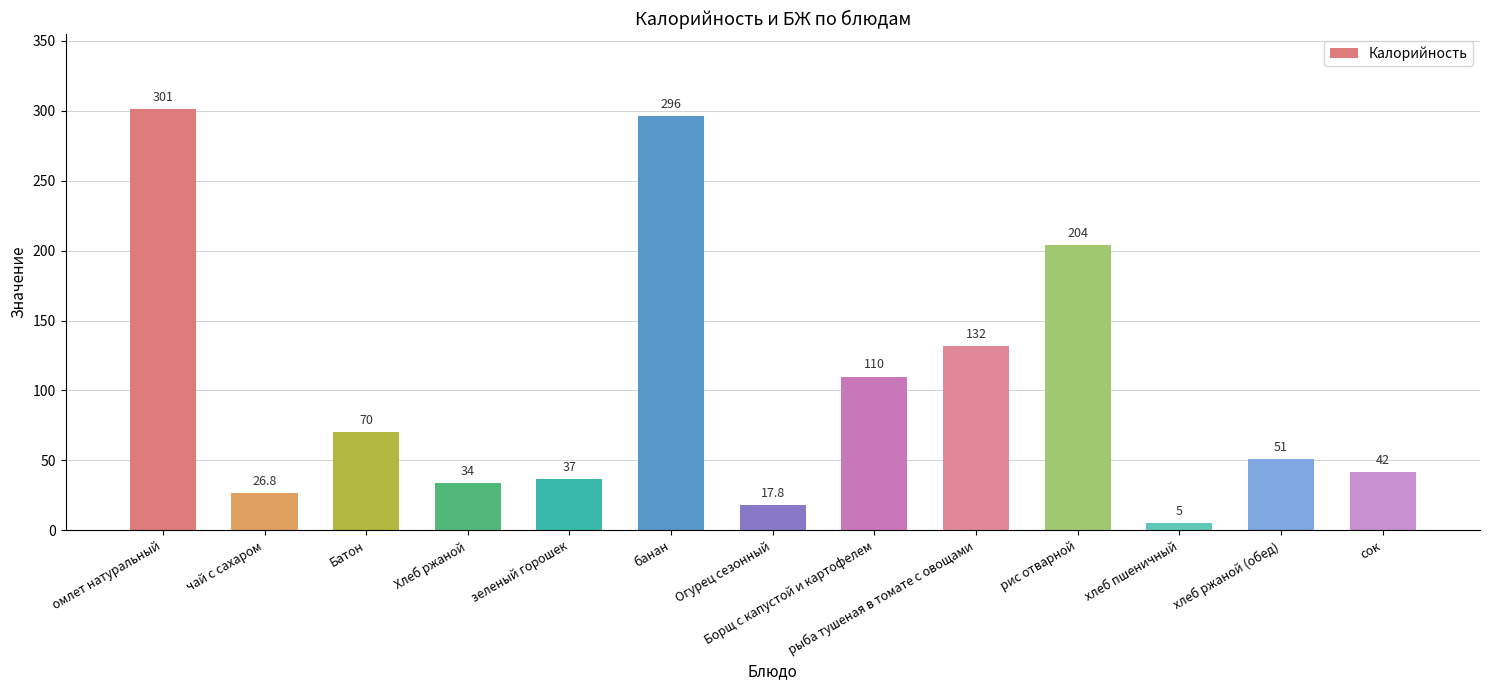

List the labels in order of value, smallest first.

хлеб пшеничный, Огурец сезонный, чай с сахаром, Хлеб ржаной, зеленый горошек, сок, хлеб ржаной (обед), Батон, Борщ с капустой и картофелем, рыба тушеная в томате с овощами, рис отварной, банан, омлет натуральный